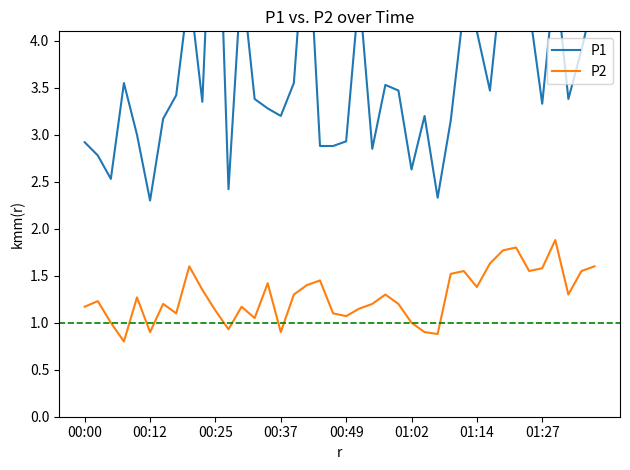

What is the lowest value of the P2 series?

0.8